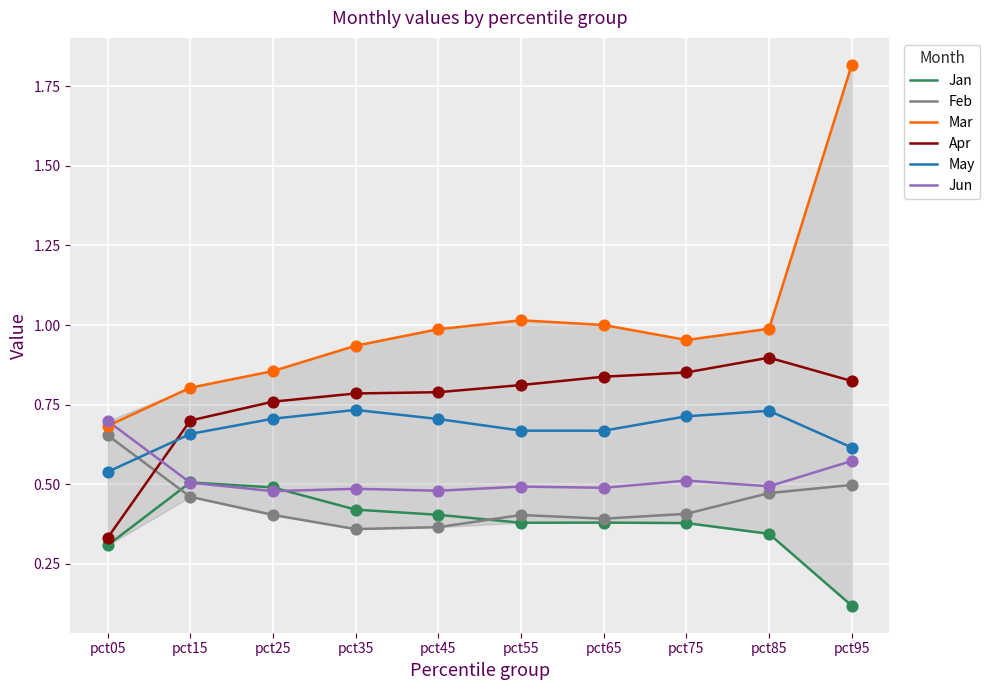

At which category is the sum across all series the highest?

pct95